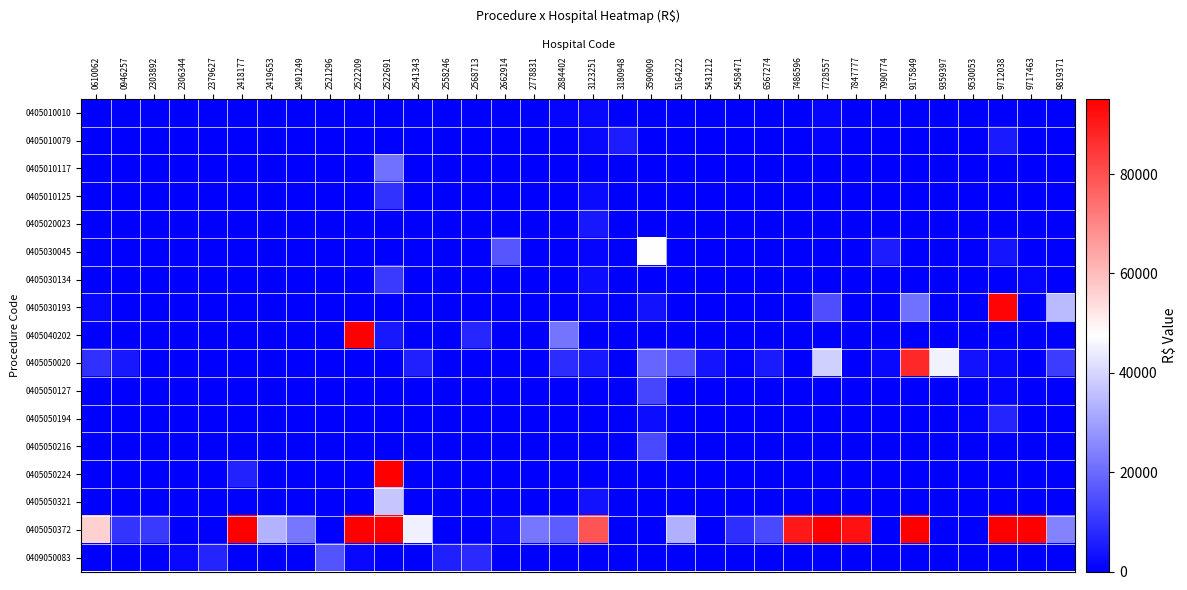

How many series are shown in this chart?

17